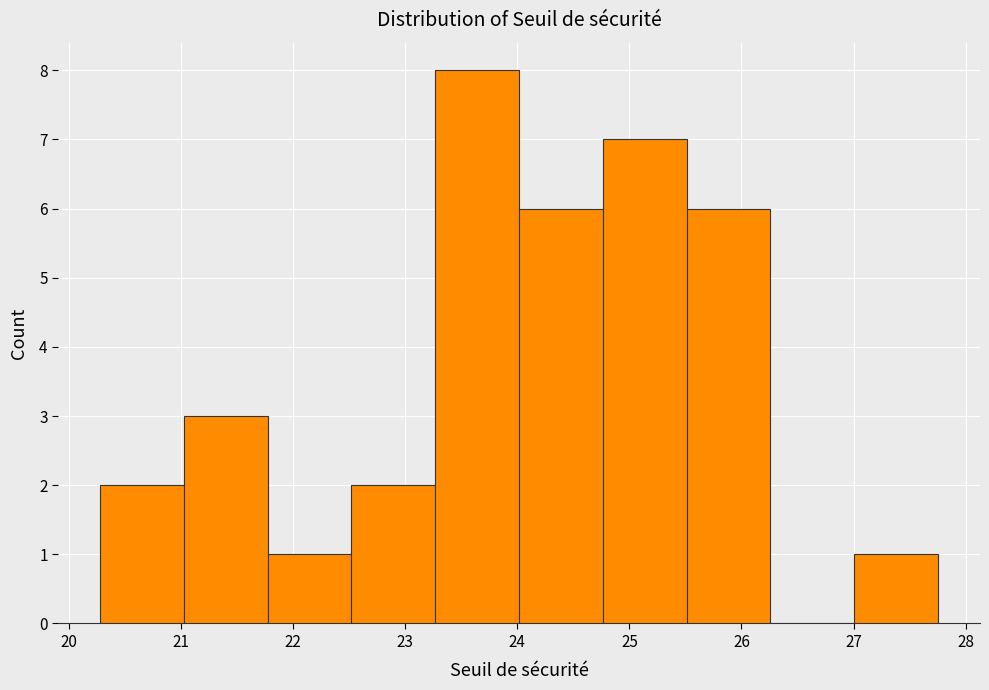

Over which range of the x-axis is the bar tallest?

23.3 to 24.0